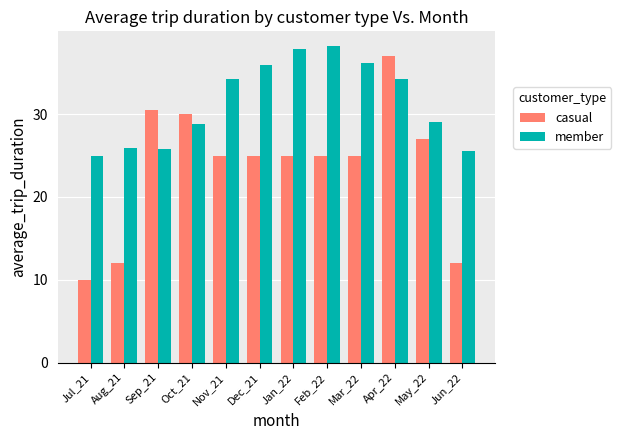

What is the greatest value displayed?

38.2